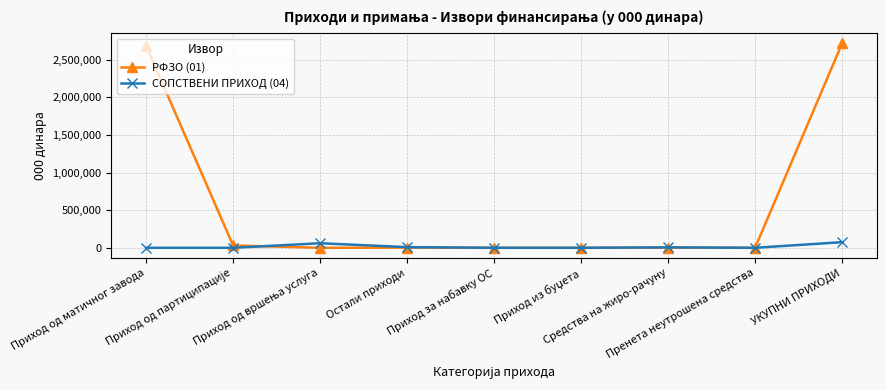

Which series has the largest range (max minus min)?

РФЗО (01)